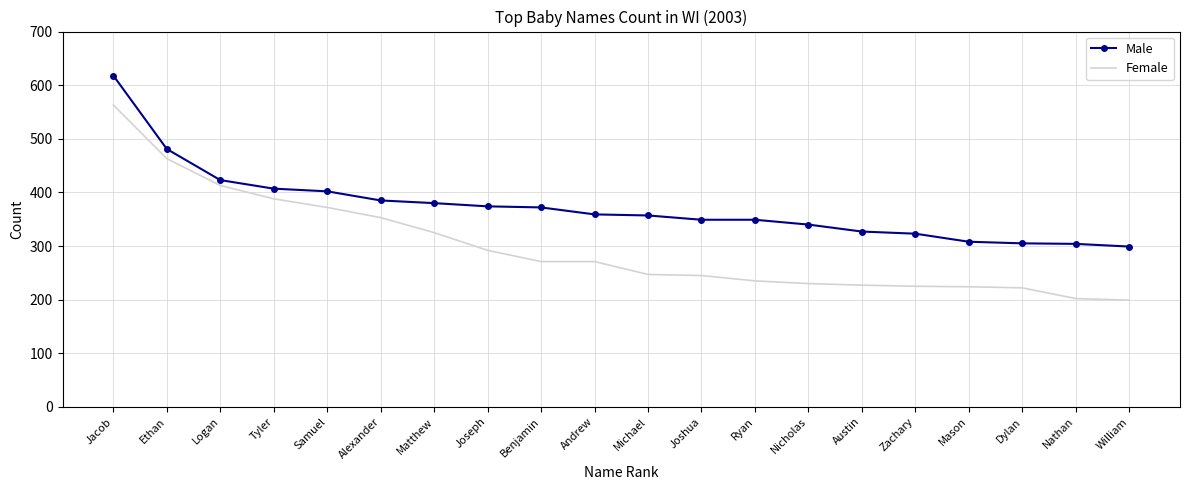

At which category is the sum across all series the highest?

Jacob